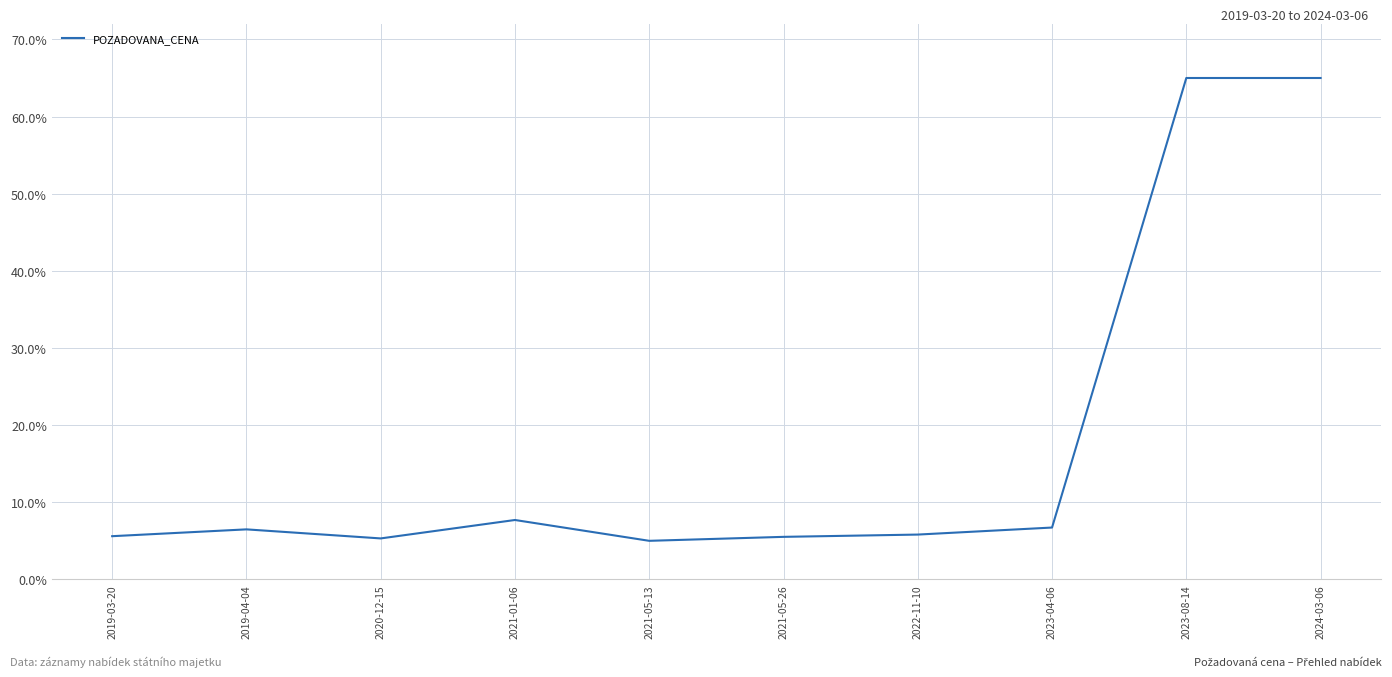

How many lines are shown in the chart?

1